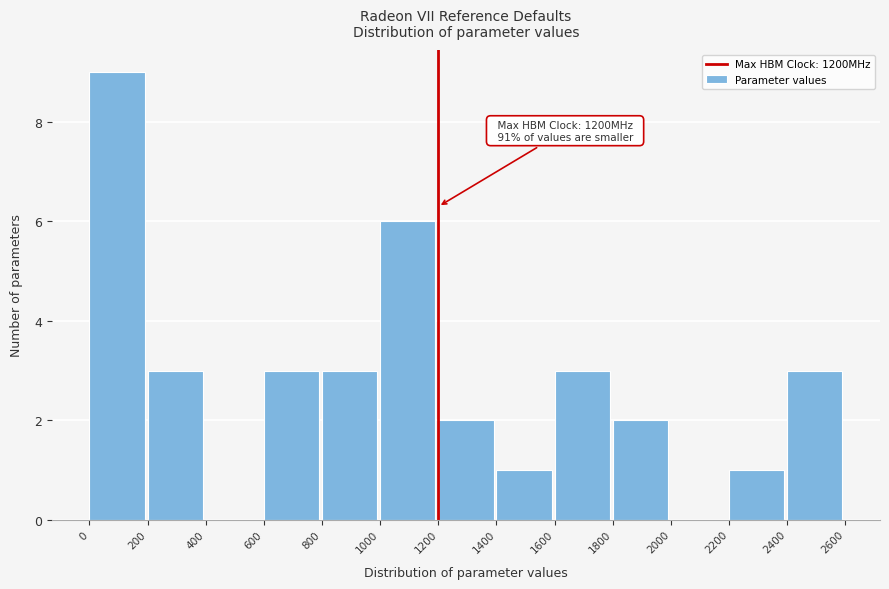

Which range on the x-axis has the tallest bar?

0 to 200